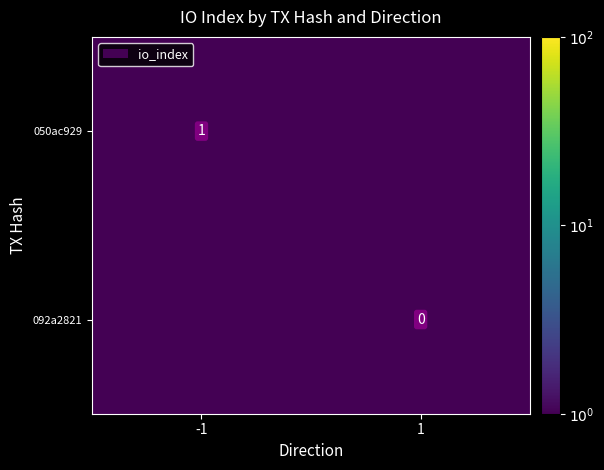

Count the number of categories in the chart.

2